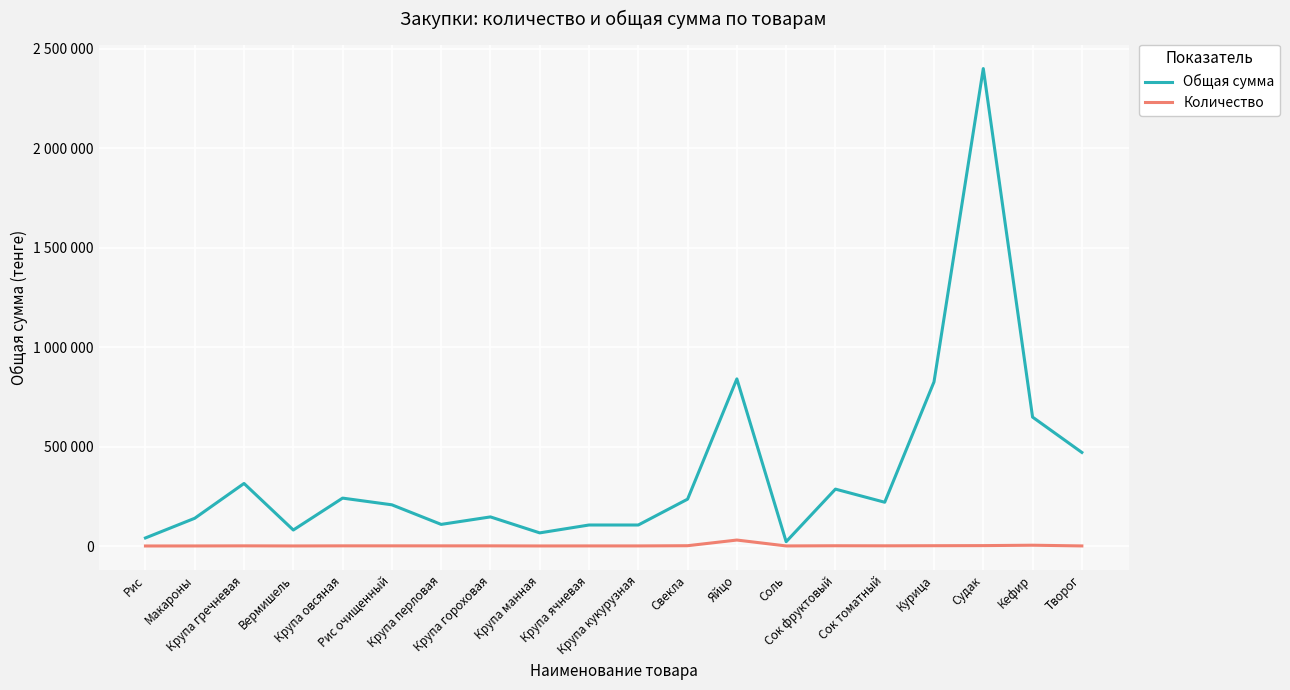

Where does the Количество series first go above 800?

Рис очищенный